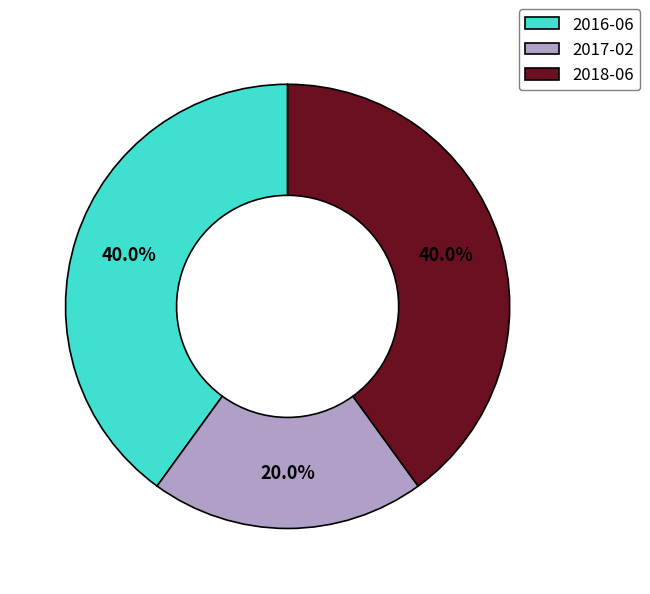

To the nearest percent, what percentage of the pie is 2017-02?

20%